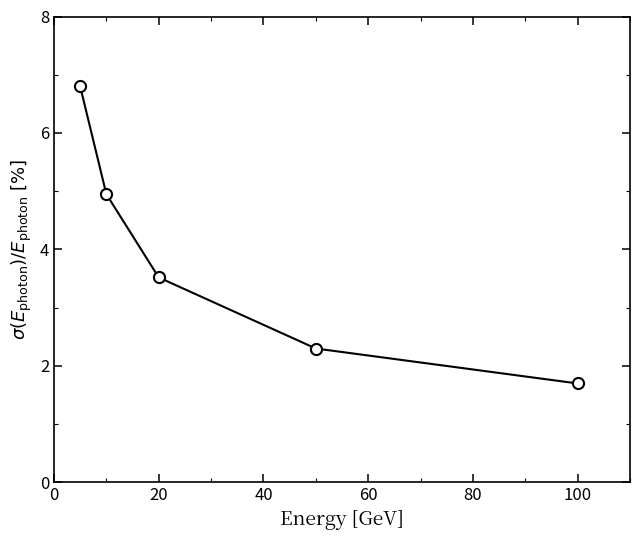

What is the value of the 2nd point from the left?

5.0